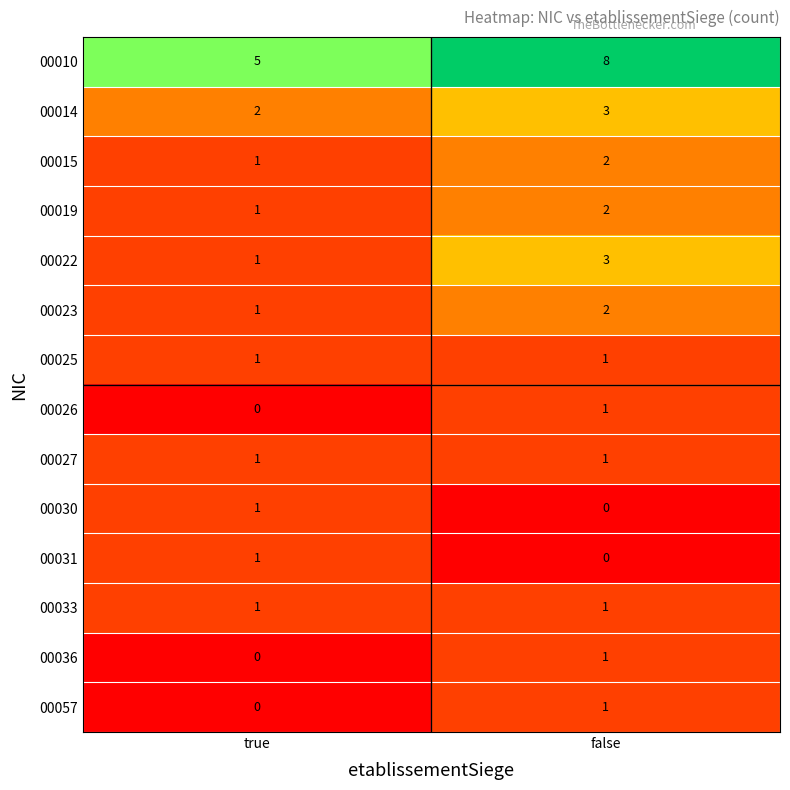

Rank the categories by 00023 value from highest to lowest.

false, true